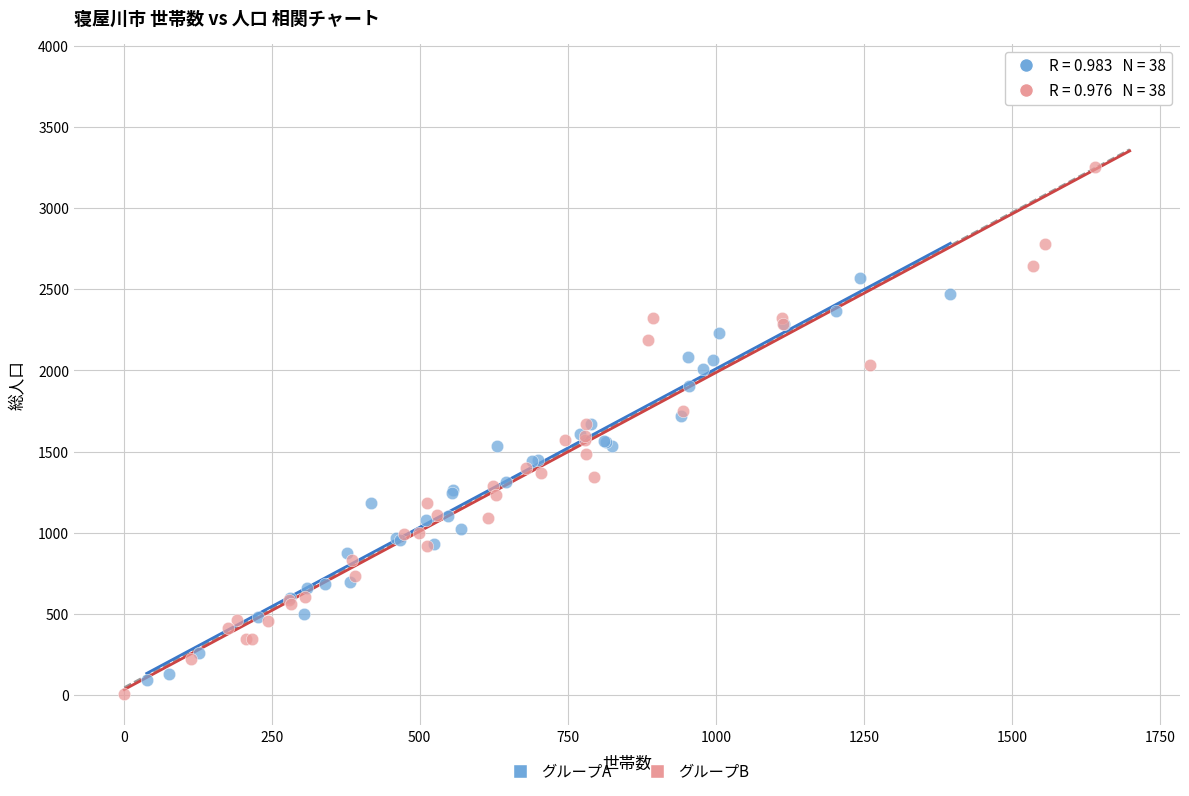

Which series has the largest Y range (max minus min)?

グループB